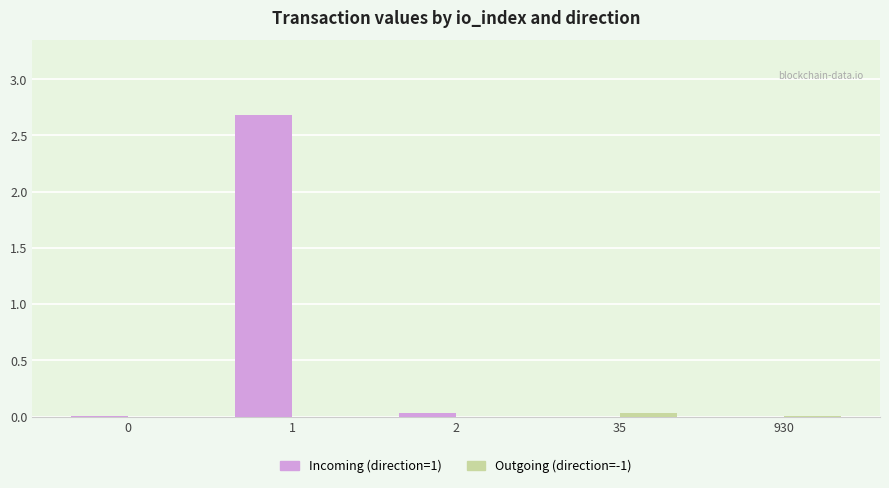

Are the bars horizontal?

No